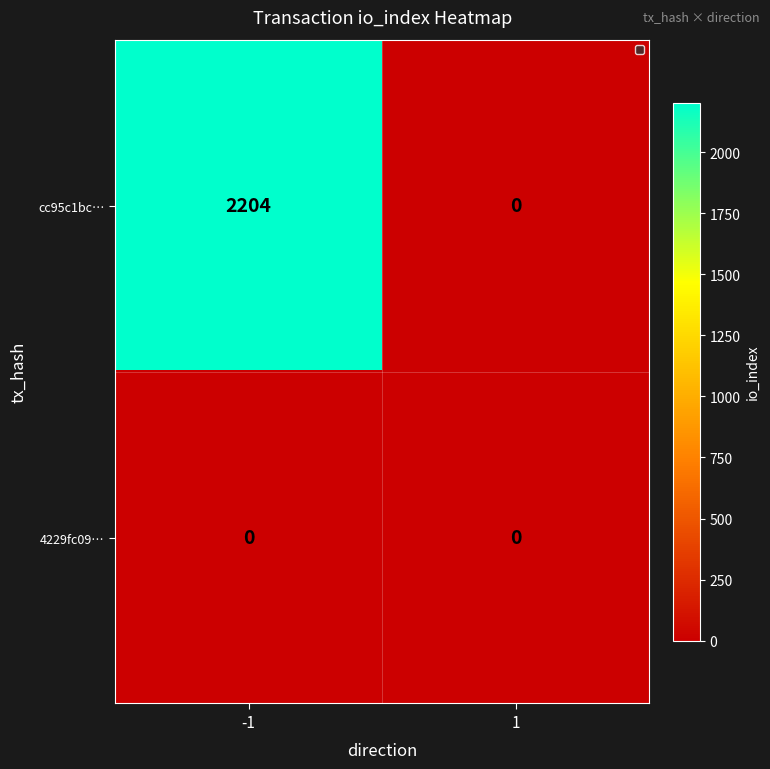

Is it true that 4229fc09… equals 0 at 1?

True